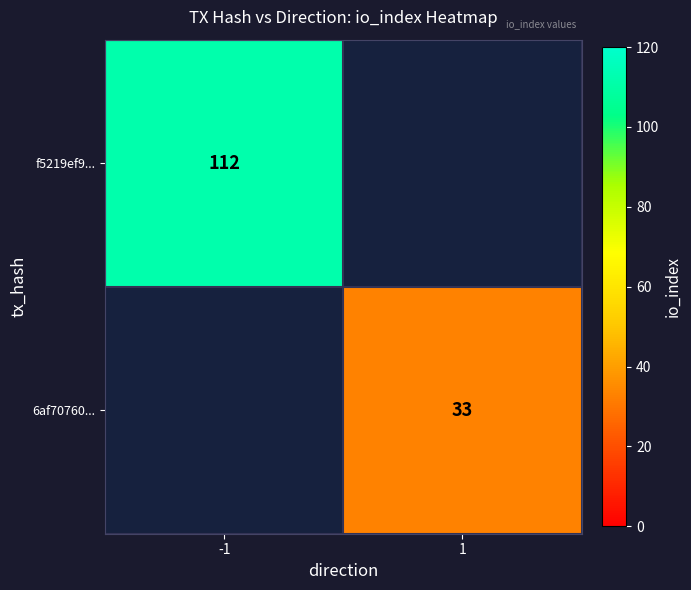

Is the value of f5219ef9... at -1 greater than the value of 6af70760... at 1?

Yes